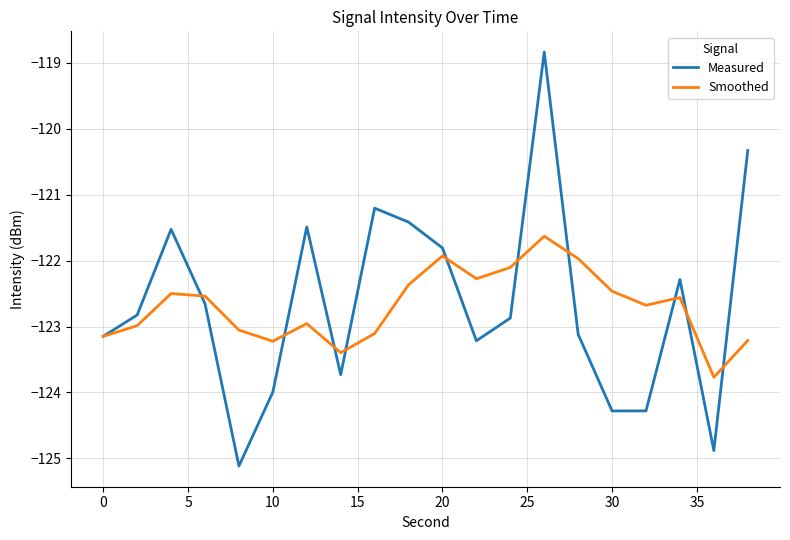

What is the minimum value shown in the chart?

-125.1